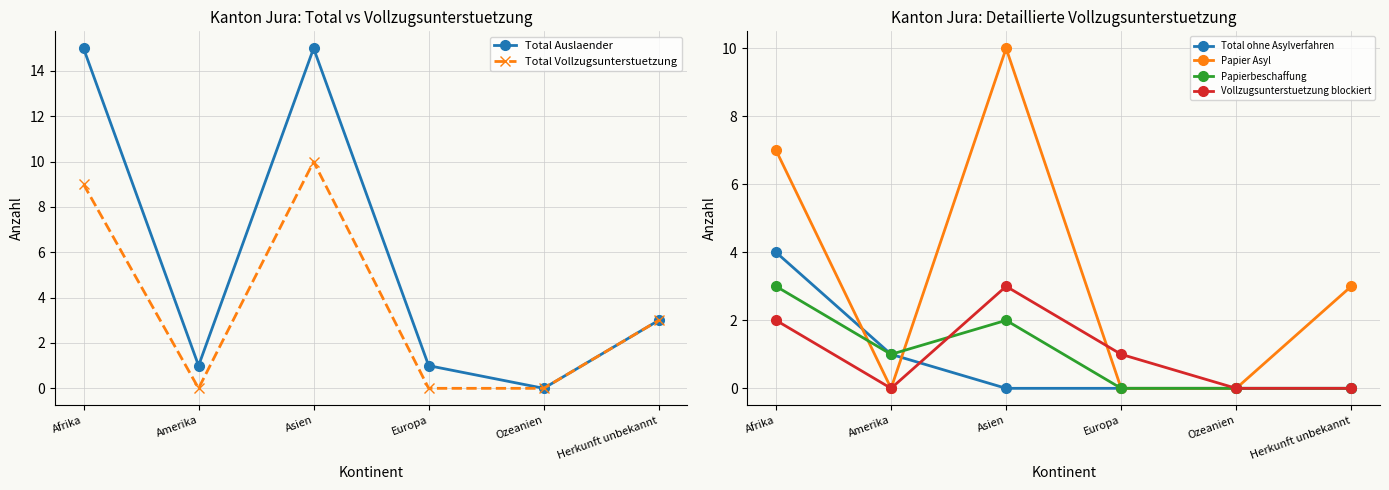

At Asien, list the series in order from smallest to largest.

Total ohne Asylverfahren, Papierbeschaffung, Vollzugsunterstuetzung blockiert, Total Vollzugsunterstuetzung, Papier Asyl, Total Auslaender